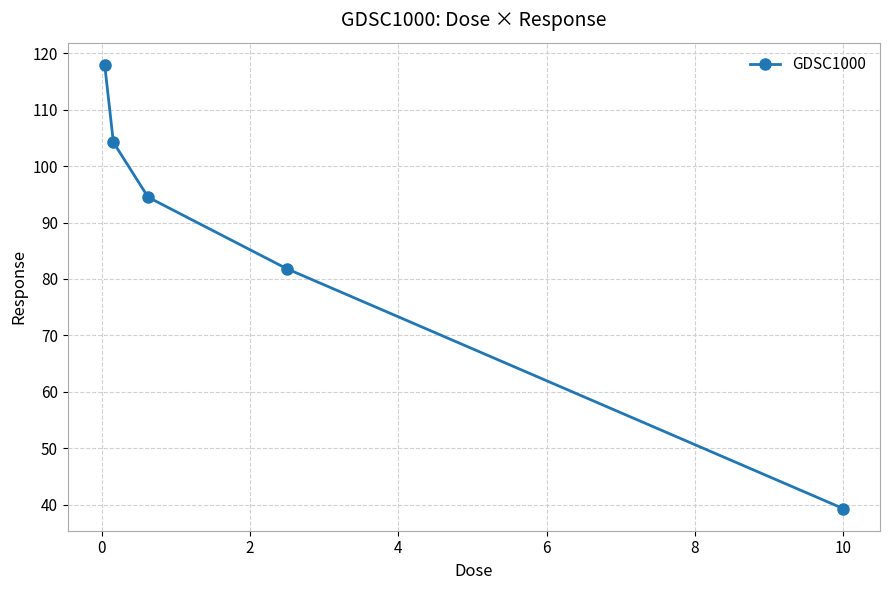

What is the maximum value shown in the chart?

117.9